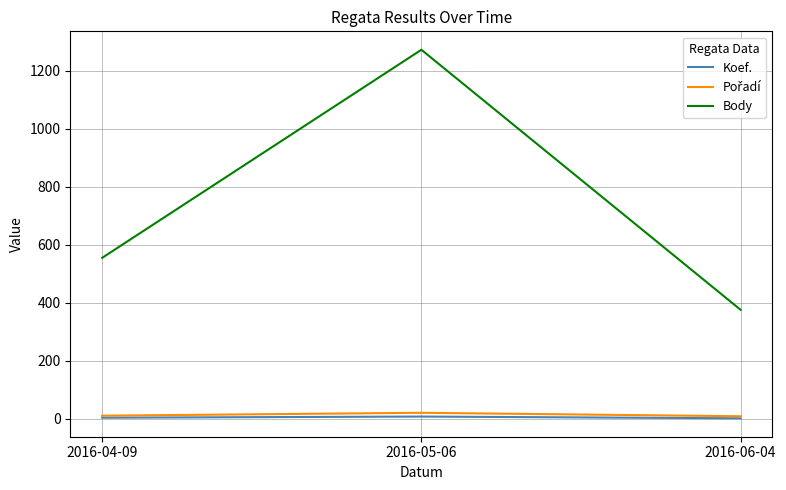

Is the value of Body at 2016-06-04 greater than the value of Koef. at 2016-06-04?

Yes